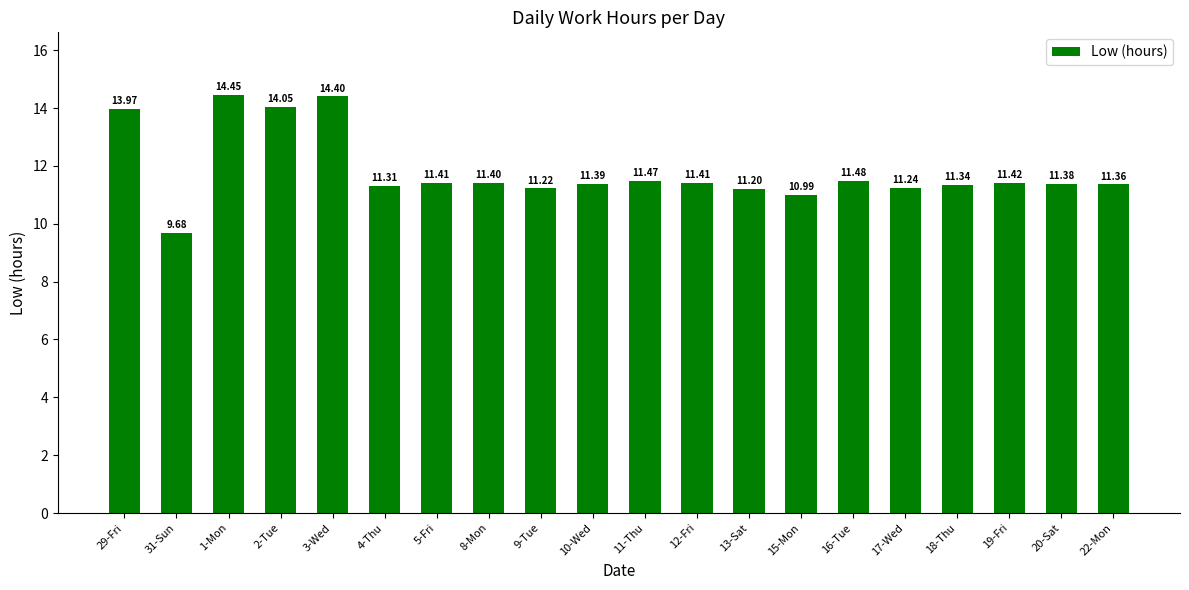

Is it true that the value at 9-Tue is 11.2?

True